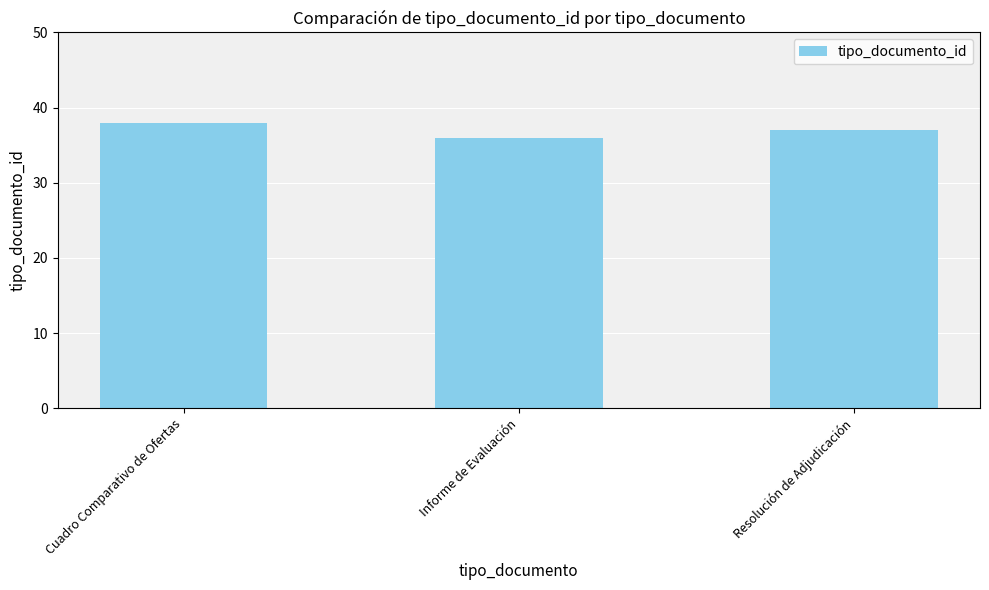

List the labels in order of value, largest first.

Cuadro Comparativo de Ofertas, Resolución de Adjudicación, Informe de Evaluación